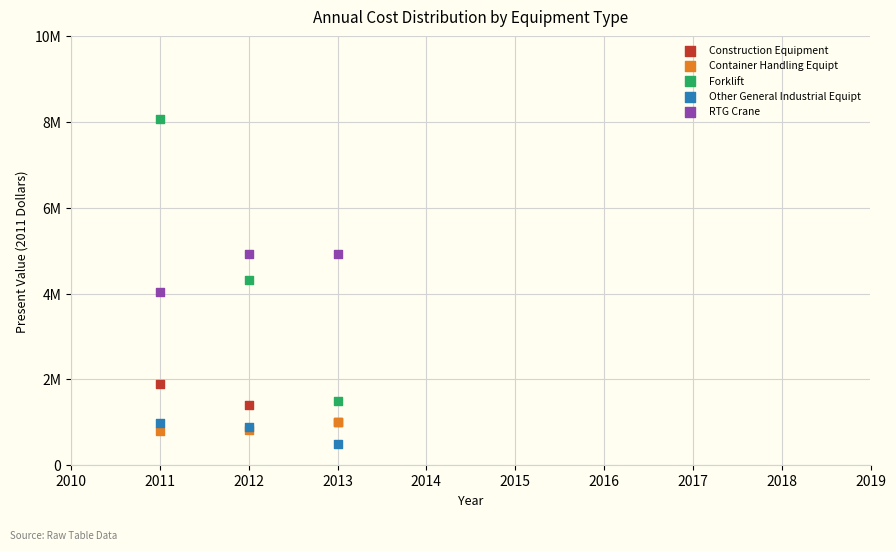

What are all the series names shown in the legend?

Construction Equipment, Container Handling Equipt, Forklift, Other General Industrial Equipt, RTG Crane